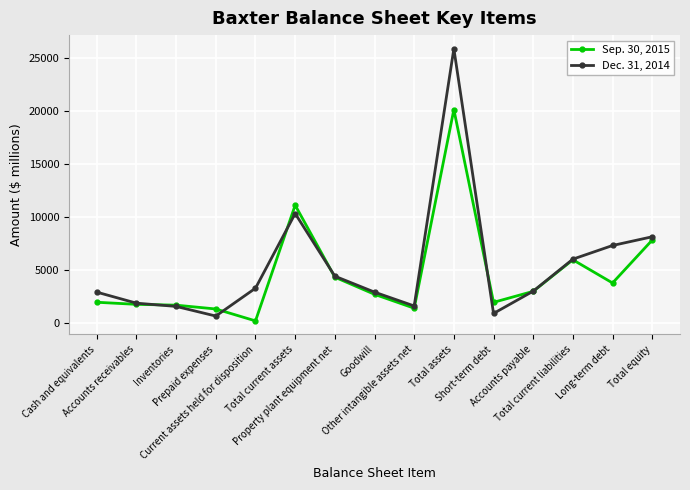

Which category has the lowest value in the Sep. 30, 2015 series?

Current assets held for disposition